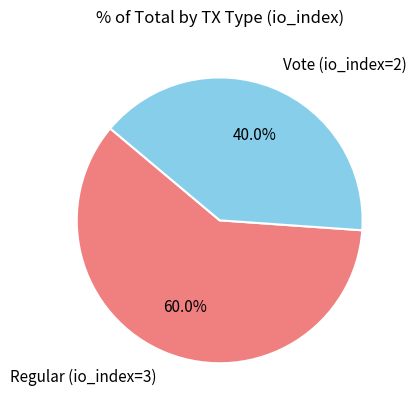

True or false: Vote (io_index=2) accounts for 40% of the total.

True